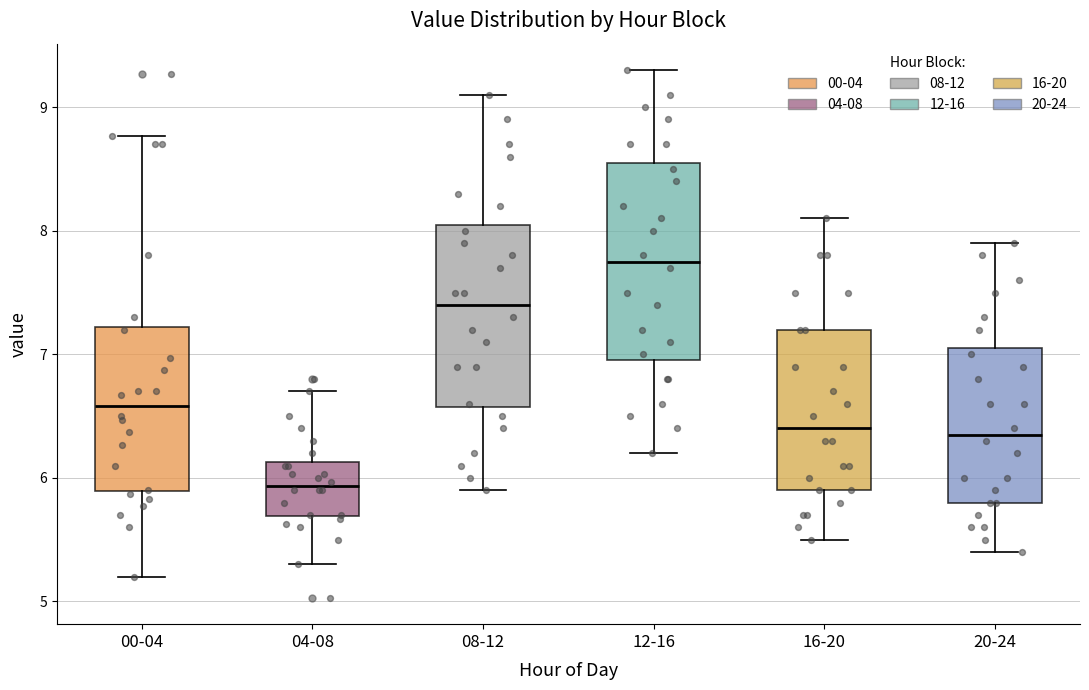

Where does the lower whisker of the box for 12-16 end on the y-axis? The values are not printed on the chart, so give them approximately, as read against the axis.

6.2